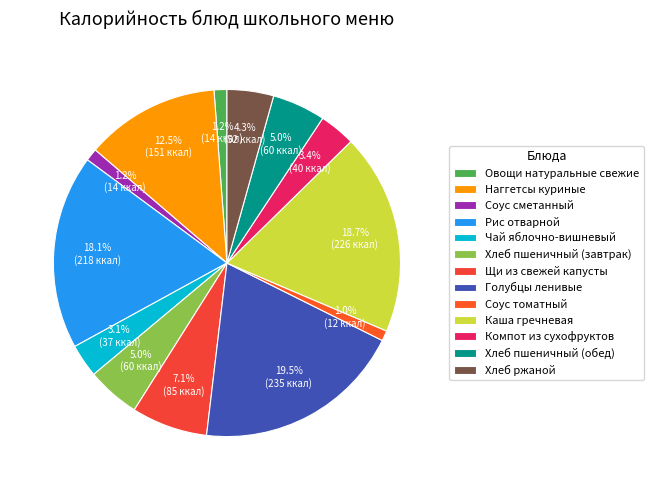

Does Наггетсы куриные represent more than half of the total?

No